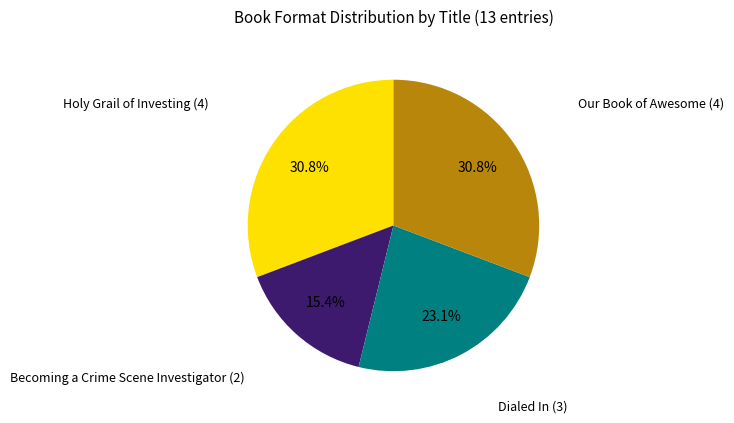

How many slices are in this pie chart?

4